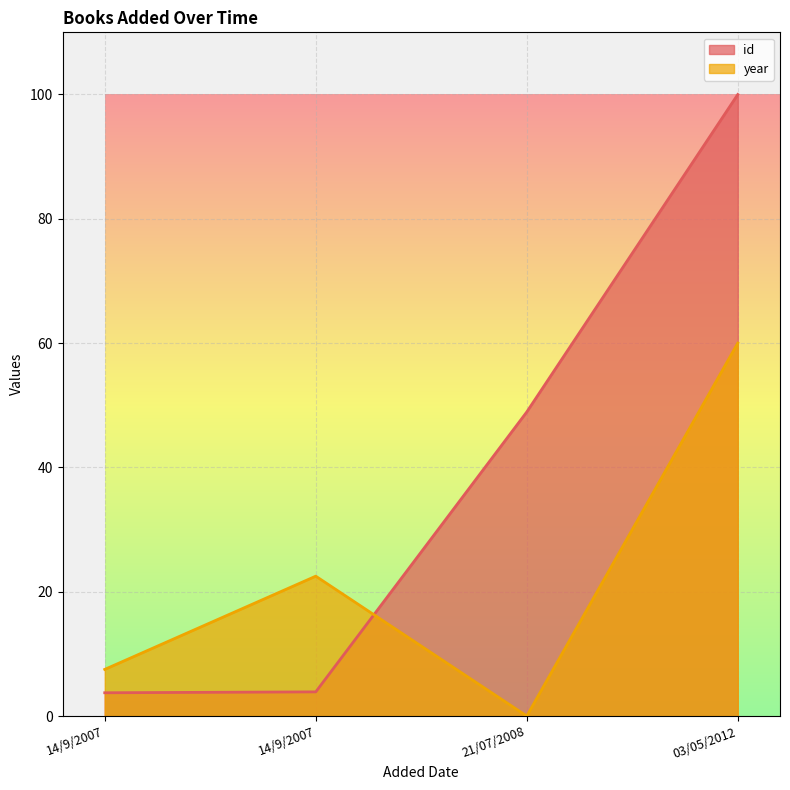

What are all the series names shown in the legend?

id, year